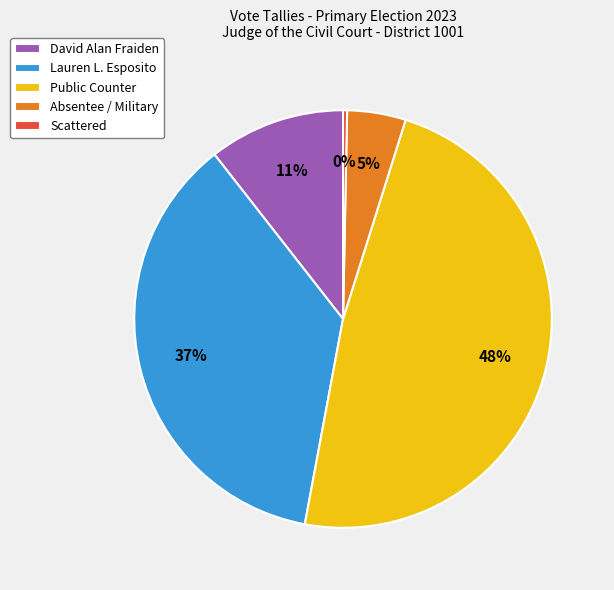

To the nearest percent, what is the difference between the largest and smallest slice percentages?

48%